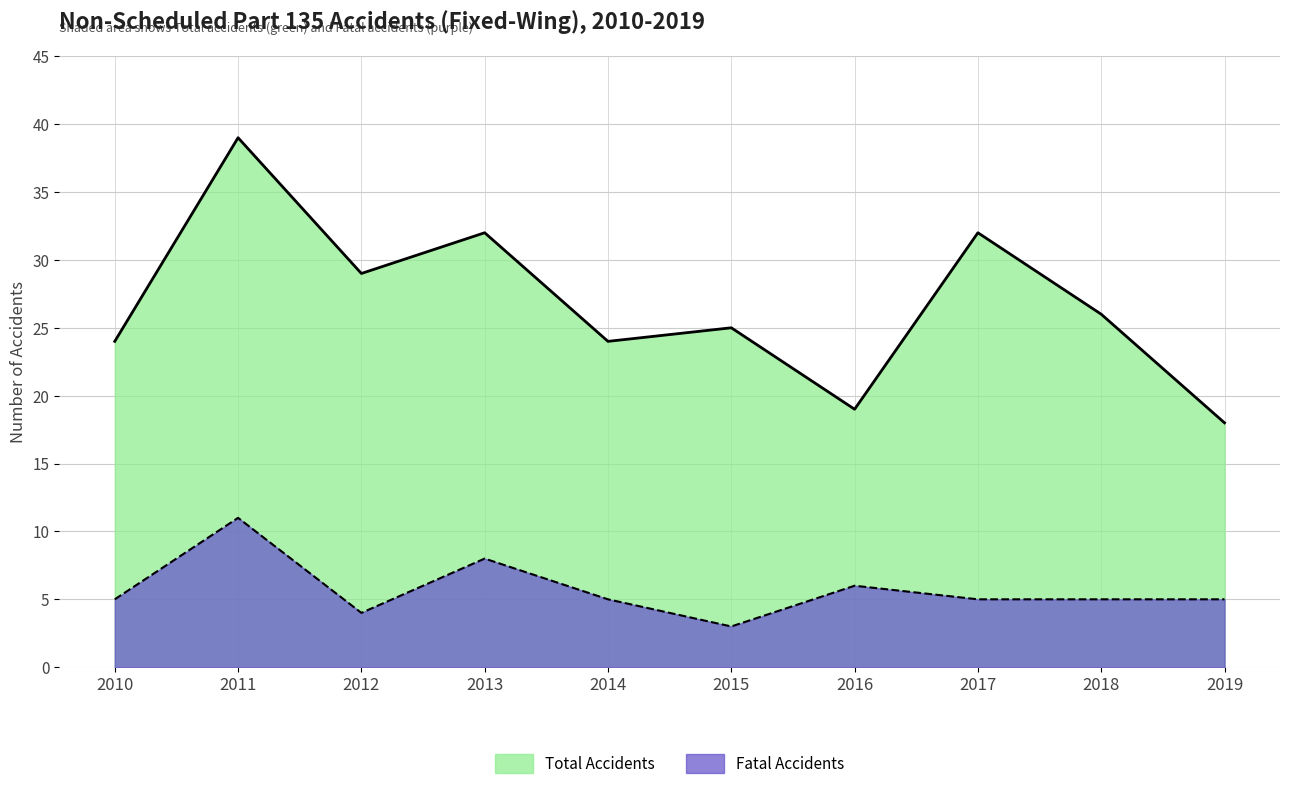

Which has a higher value, 2015 or 2018?

2018